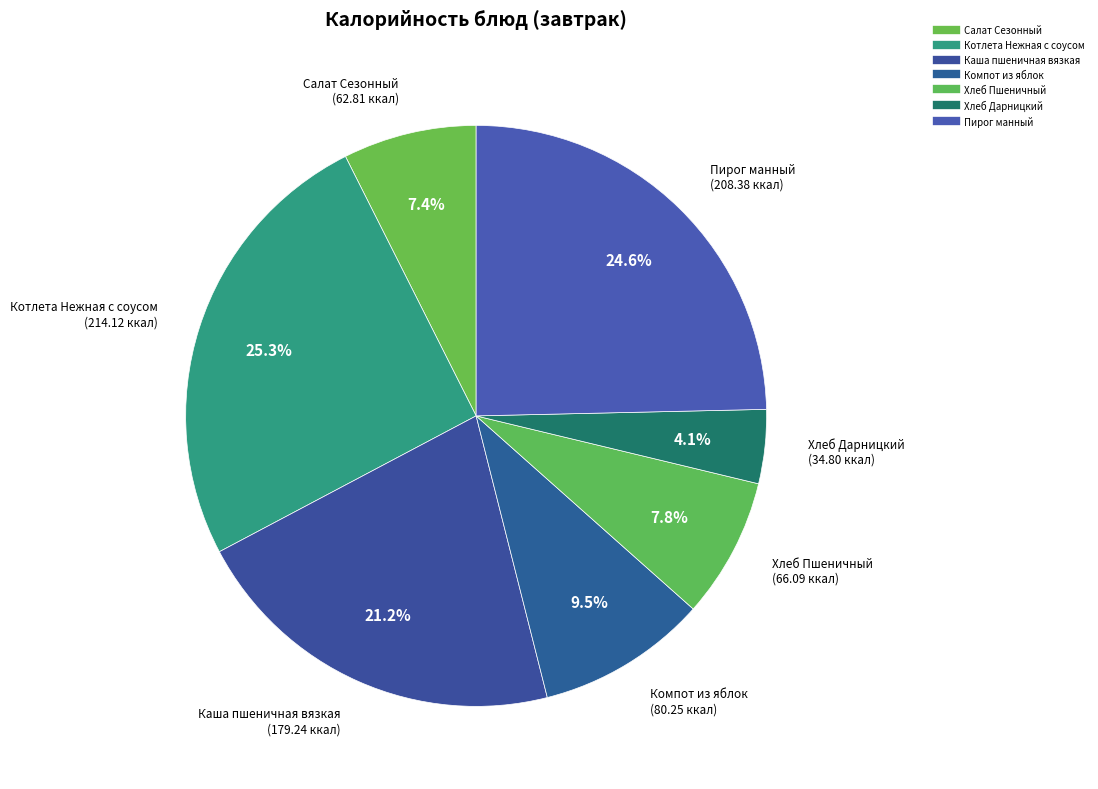

True or false: Пирог манный accounts for 34% of the total.

False